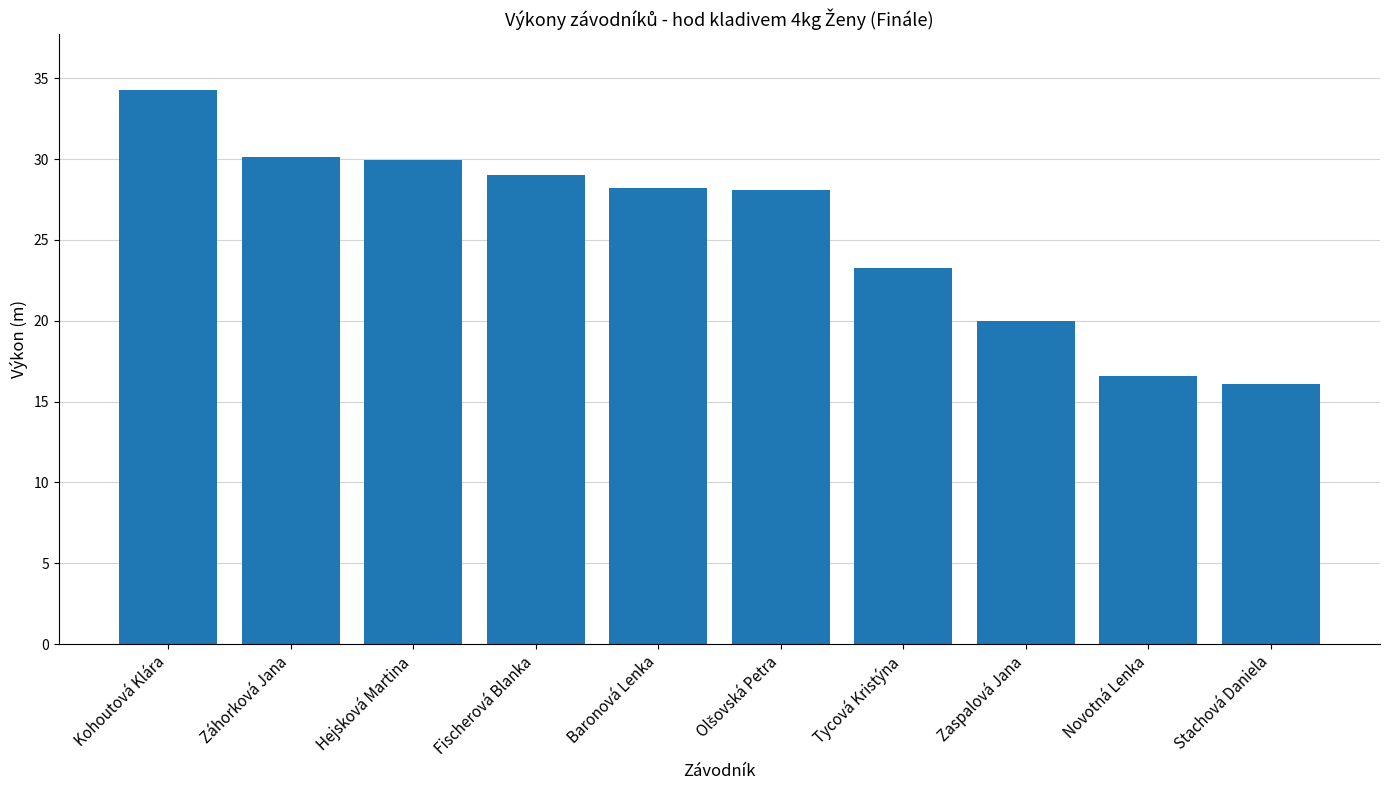

How many data points does each series have?

10